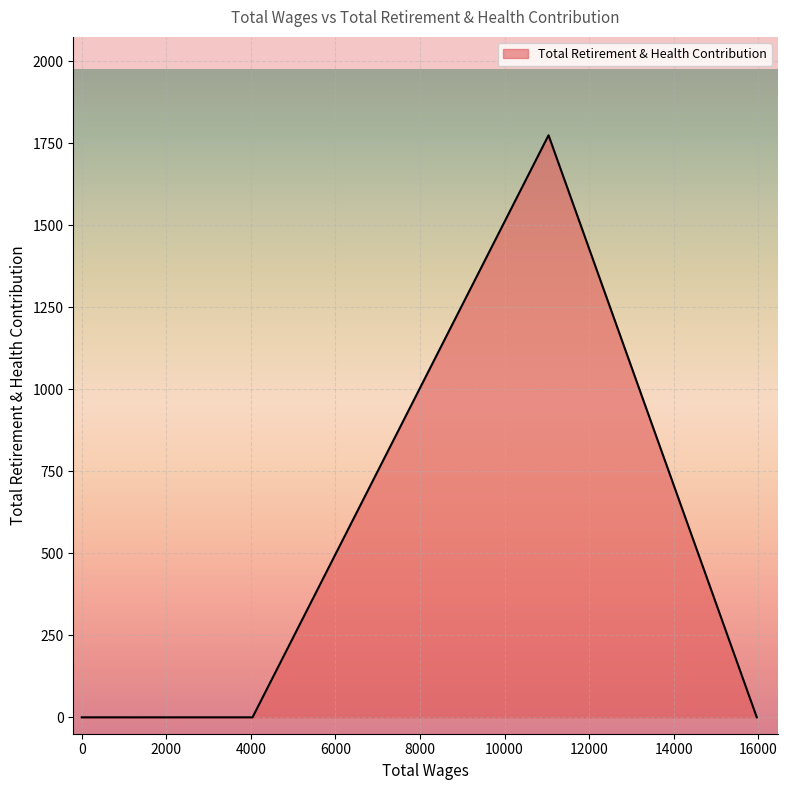

What is the maximum value shown in the chart?

1775